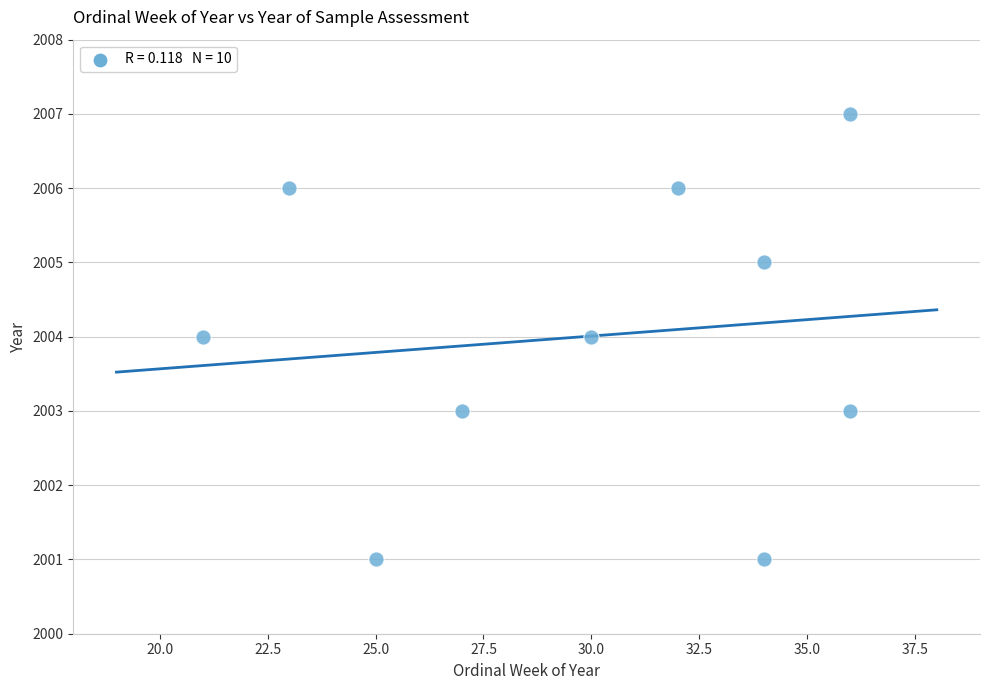

What is the average X value?

30